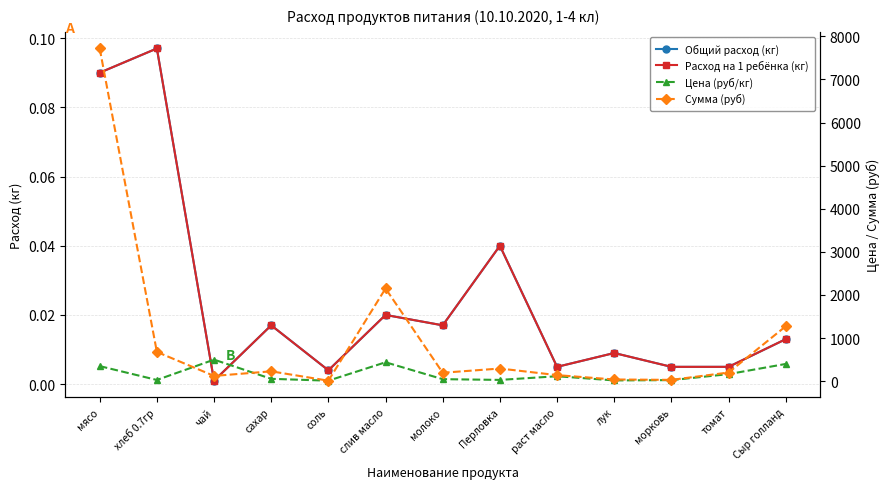

Reading left to right, transcribe all the data shown in this chart.

Общий расход (кг): мясо=0.1	хлеб 0.7гр=0.1	чай=0.0	сахар=0.0	соль=0.0	слив масло=0.0	молоко=0.0	Перловка=0.0	раст масло=0.0	лук=0.0	морковь=0.0	томат=0.0	Сыр голланд=0.0
Расход на 1 ребёнка (кг): мясо=0.1	хлеб 0.7гр=0.1	чай=0.0	сахар=0.0	соль=0.0	слив масло=0.0	молоко=0.0	Перловка=0.0	раст масло=0.0	лук=0.0	морковь=0.0	томат=0.0	Сыр голланд=0.0
Цена (руб/кг): мясо=350.0	хлеб 0.7гр=28.6	чай=500.0	сахар=55.0	соль=12.0	слив масло=438.9	молоко=47.0	Перловка=30.0	раст масло=115.0	лук=18.0	морковь=25.0	томат=164.3	Сыр голланд=400.0
Сумма (руб): мясо=7717.5	хлеб 0.7гр=679.0	чай=122.5	сахар=229.1	соль=11.8	слив масло=2150.6	молоко=195.8	Перловка=294.0	раст масло=140.9	лук=39.7	морковь=30.6	томат=201.3	Сыр голланд=1274.0